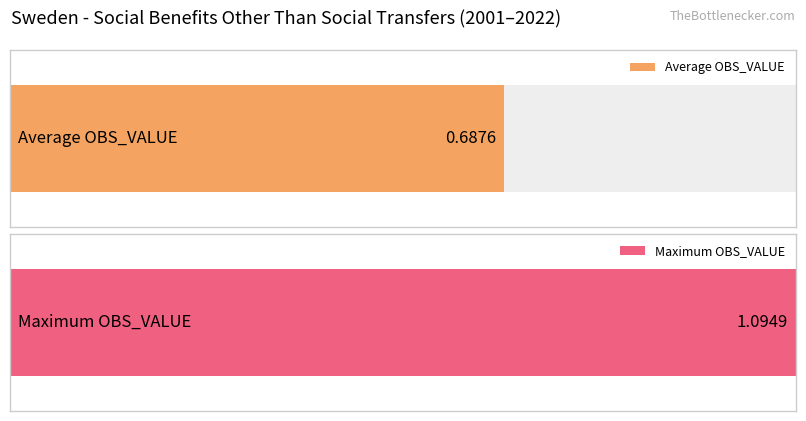

Is it true that the value at 2016 is 0.9?

False